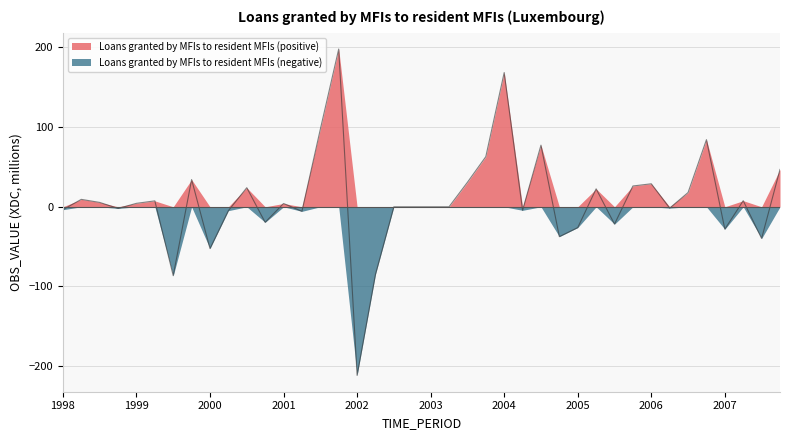

Reading left to right, transcribe all the data shown in this chart.

-3.7	9.3	5.5	-2.1	4.3	7.4	-86.5	34.2	-52.5	-4.9	23.9	-19.5	4.1	-5.7	97.4	198.0	-211.6	-84.8	0.0	0.0	0.0	0.0	30.8	62.9	168.5	-4.4	77.3	-37.5	-26.1	22.5	-21.8	26.1	28.9	-1.7	17.9	84.2	-28.1	7.7	-39.8	46.9